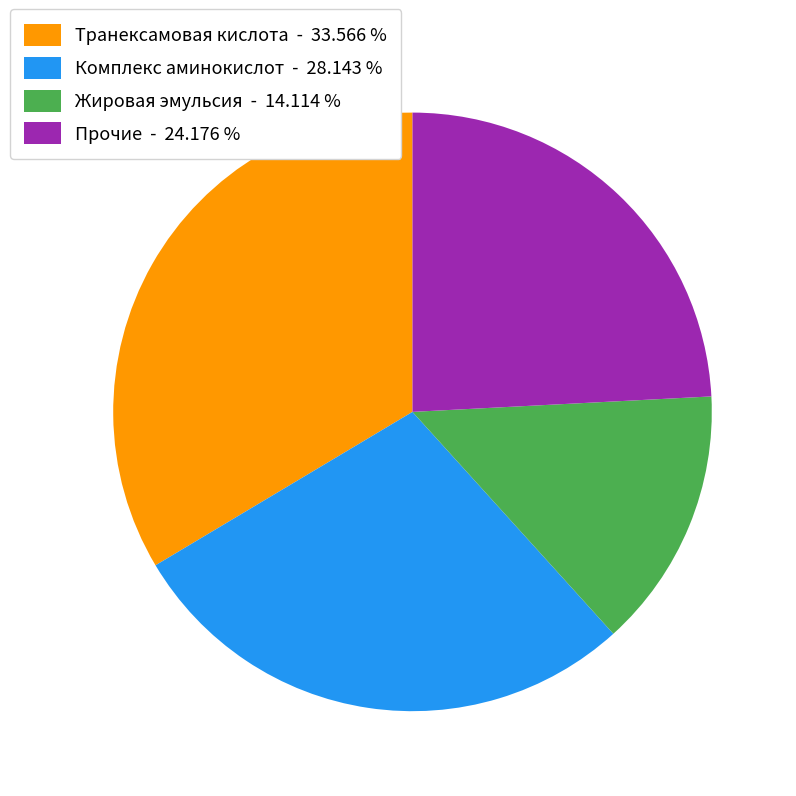

Which has a higher value, Прочие - 24.176 % or Жировая эмульсия - 14.114 %?

Прочие - 24.176 %